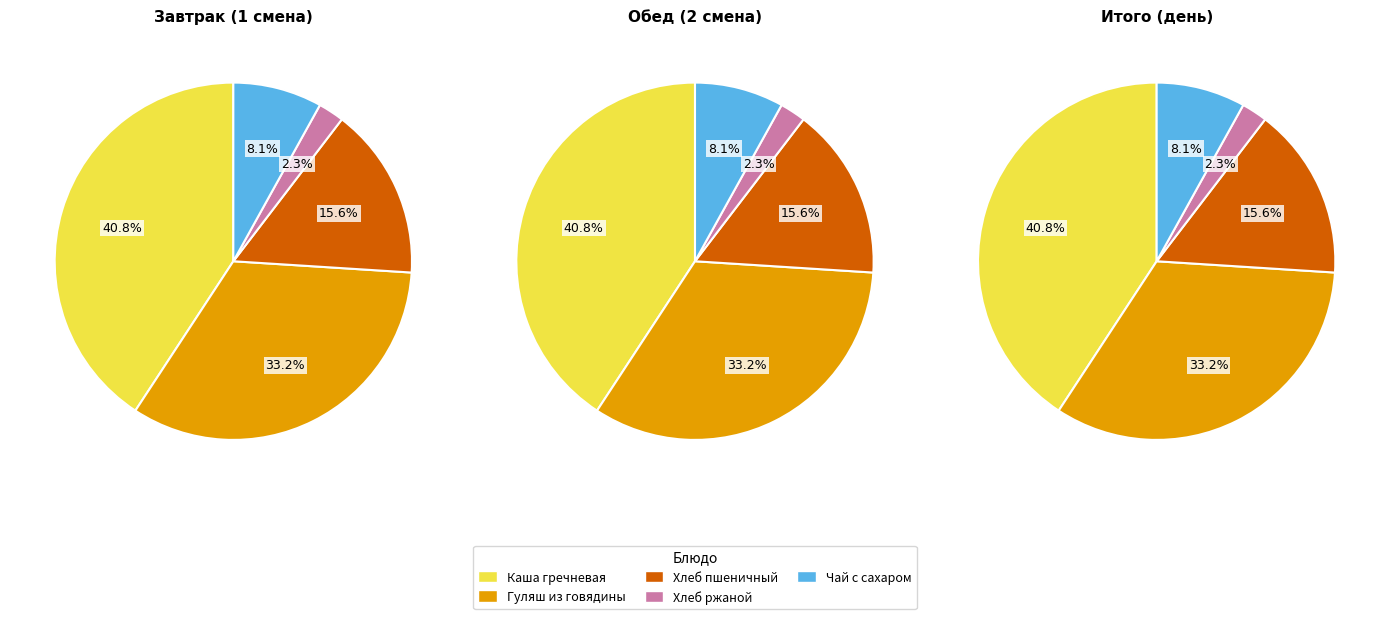

What is the largest slice in the pie chart?

Каша гречневая рассыпчатая (Завтрак)